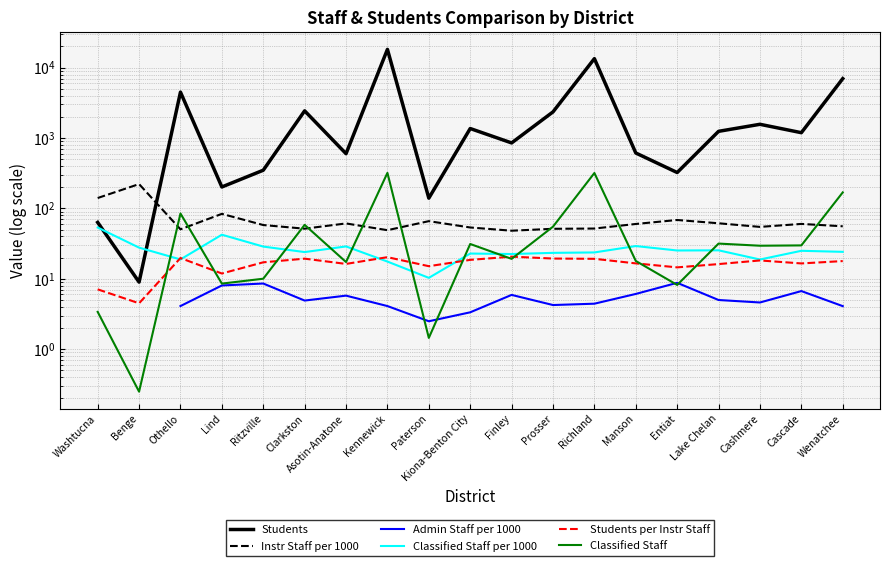

How many values in the Students series are below 1192?

9